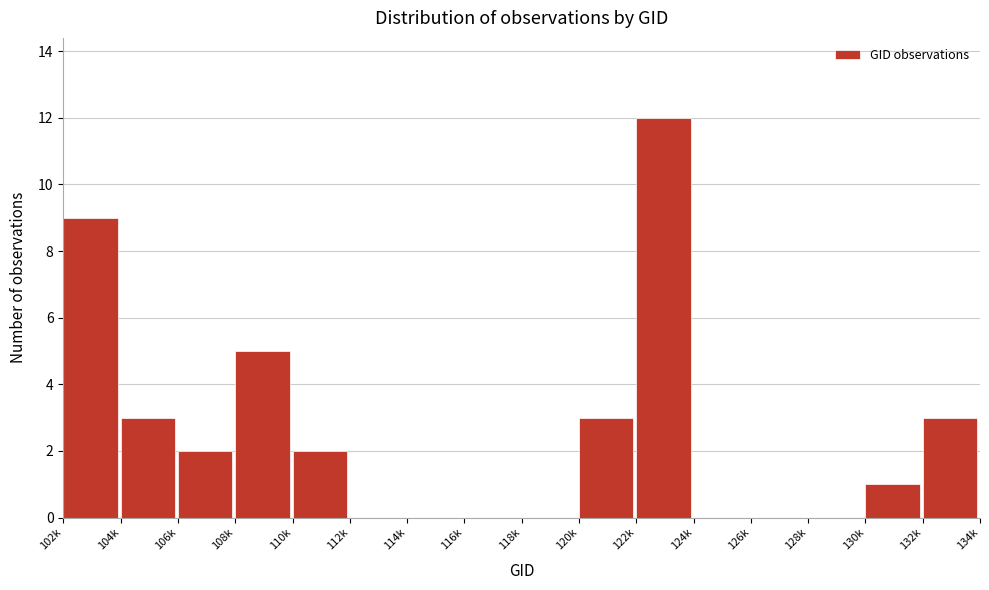

Reading left to right, what are all the values shown in this chart?

102k=9	104k=3	106k=2	108k=5	110k=2	112k=0	114k=0	116k=0	118k=0	120k=3	122k=12	124k=0	126k=0	128k=0	130k=1	132k=3